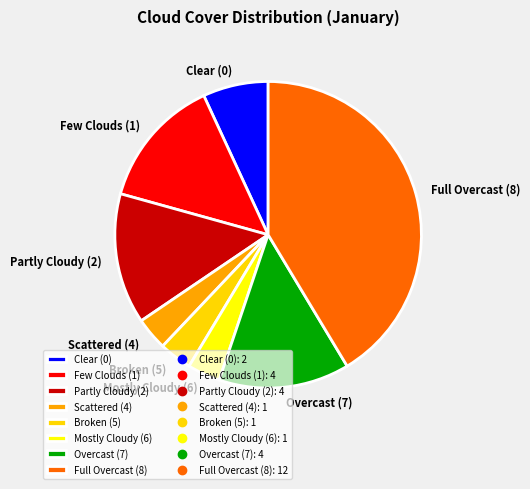

What is the largest slice in the pie chart?

Full Overcast (8)